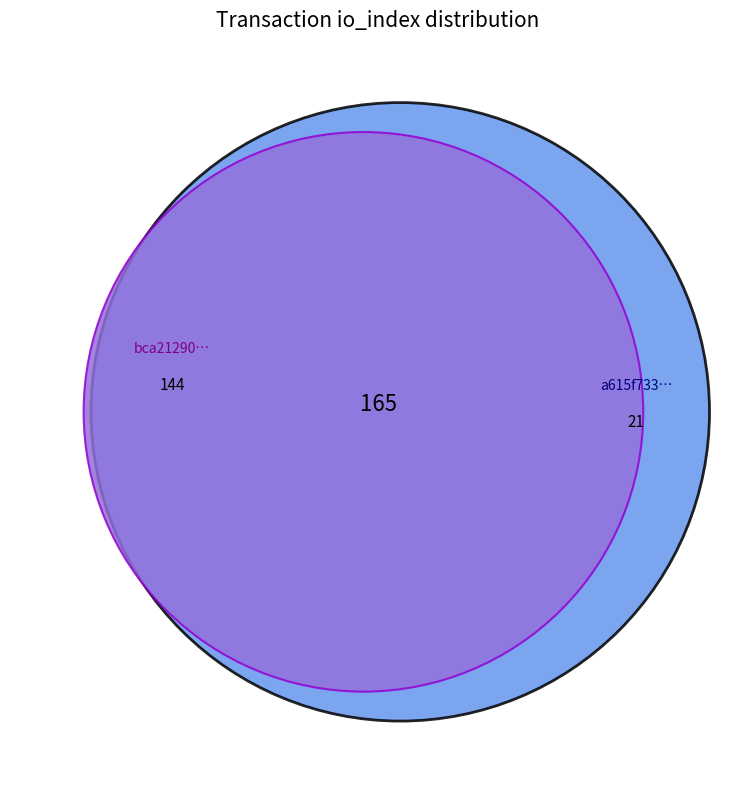

Count the number of slices in the pie.

2